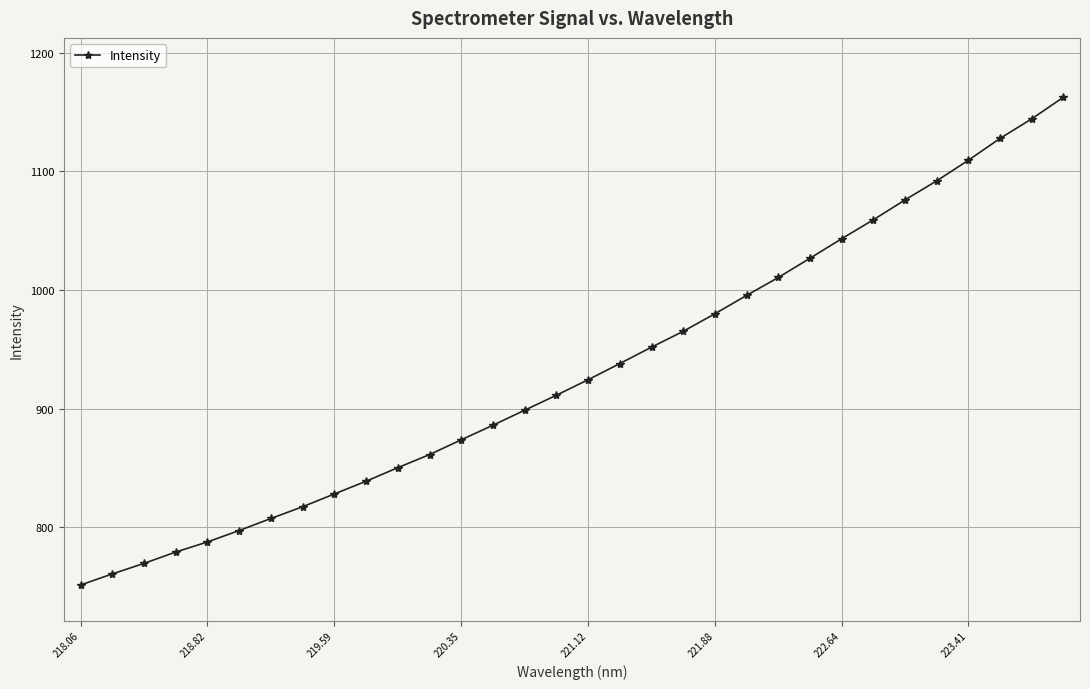

True or false: the data has more than 2 interior local peaks.

False